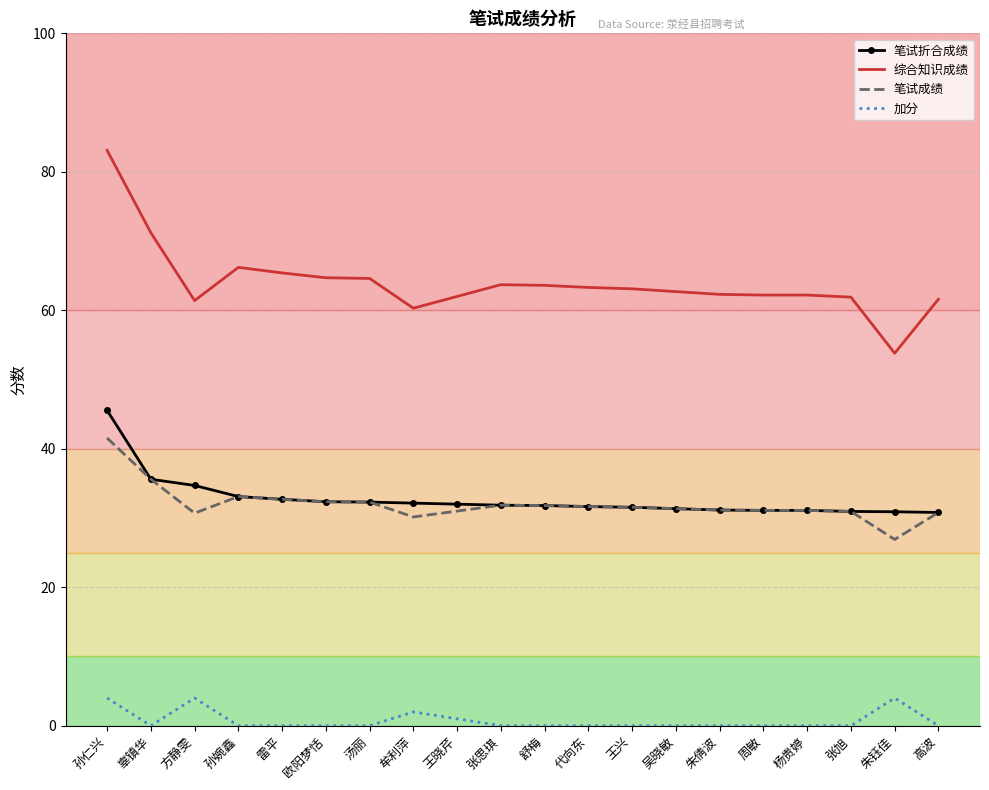

What is the maximum value shown in the chart?

83.1